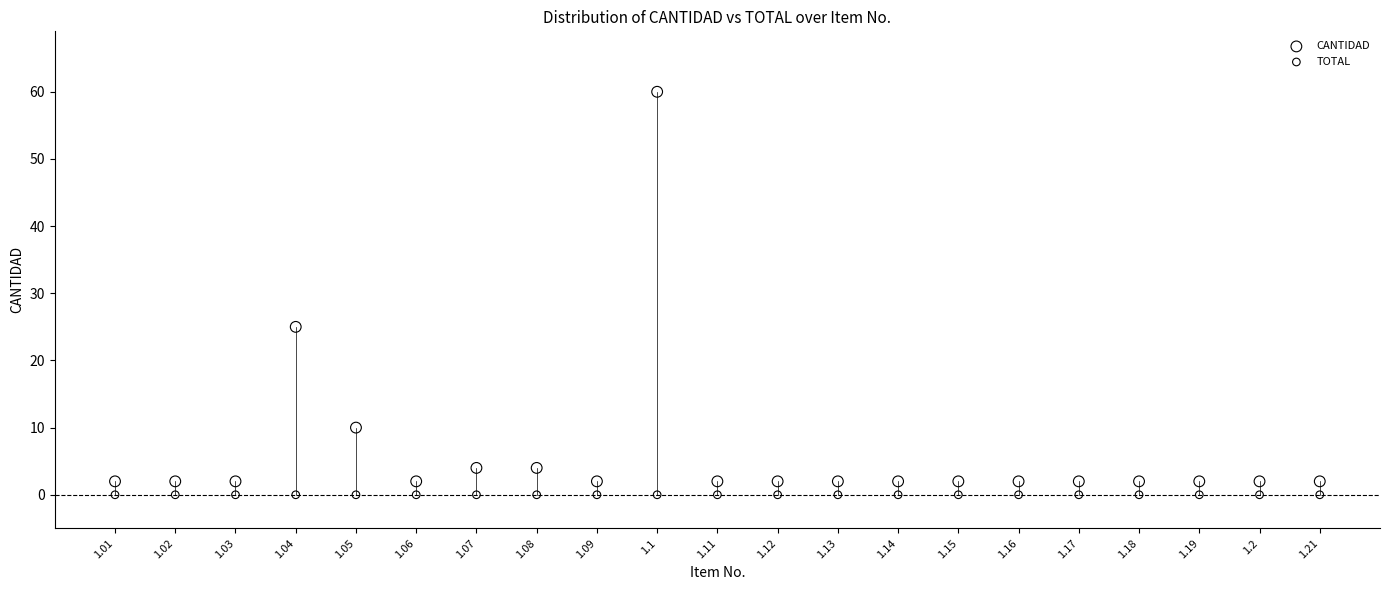

Which series contains the lowest Y value?

TOTAL